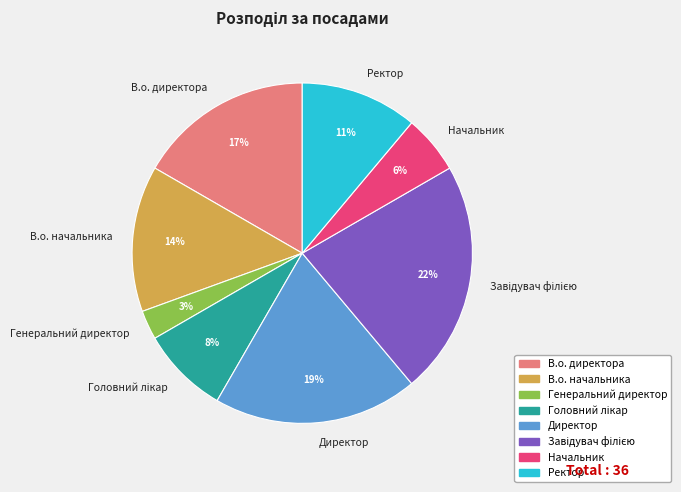

What is the smallest slice in the pie chart?

Генеральний директор